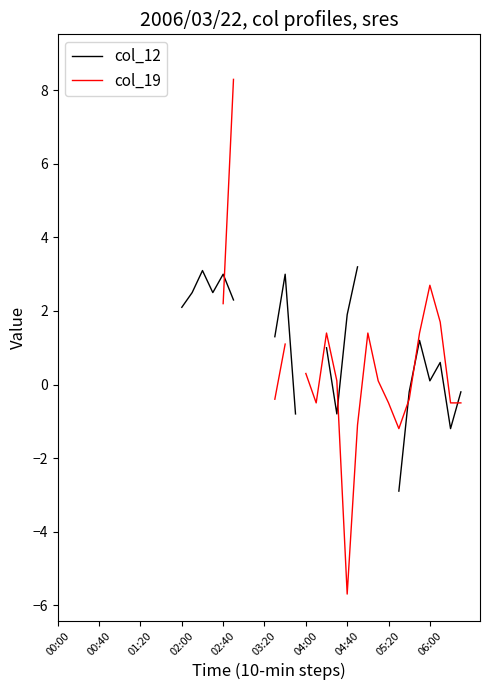

Rank the series at 03:20 from lowest to highest value.

col_12, col_19